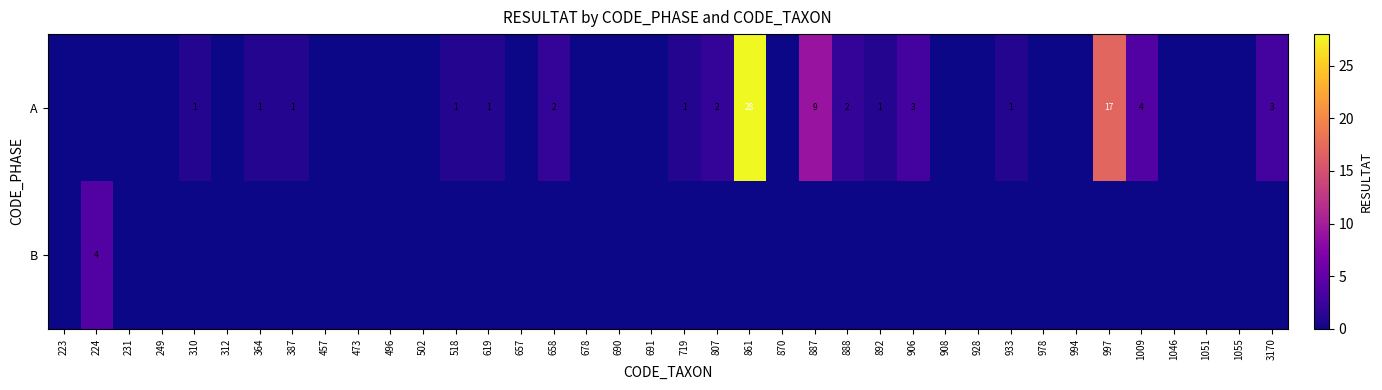

True or false: A has a value of 7 at 1009.

False